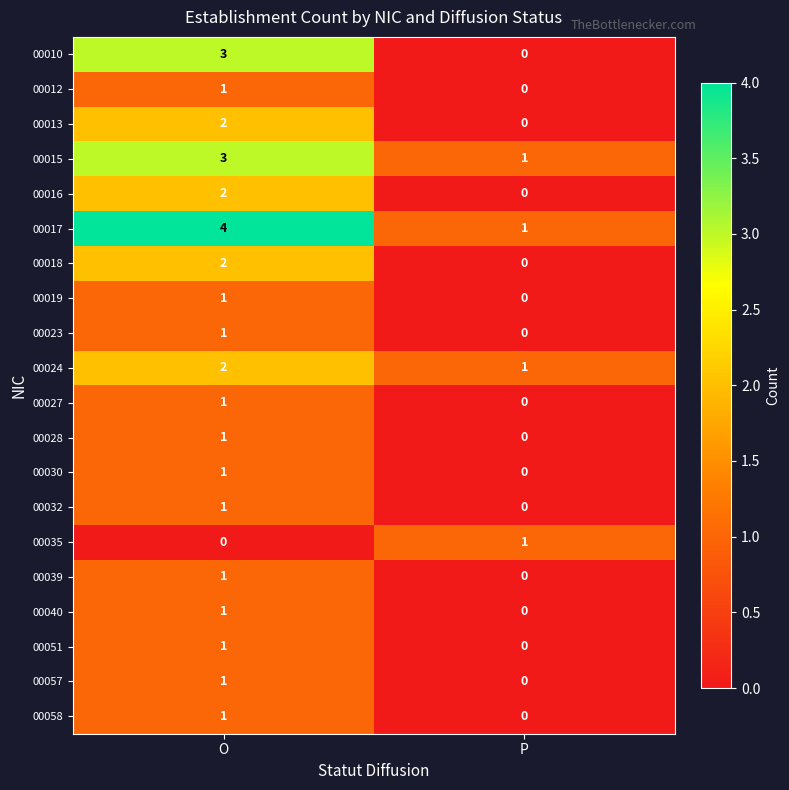

List the labels in order of 00057 value, largest first.

O, P